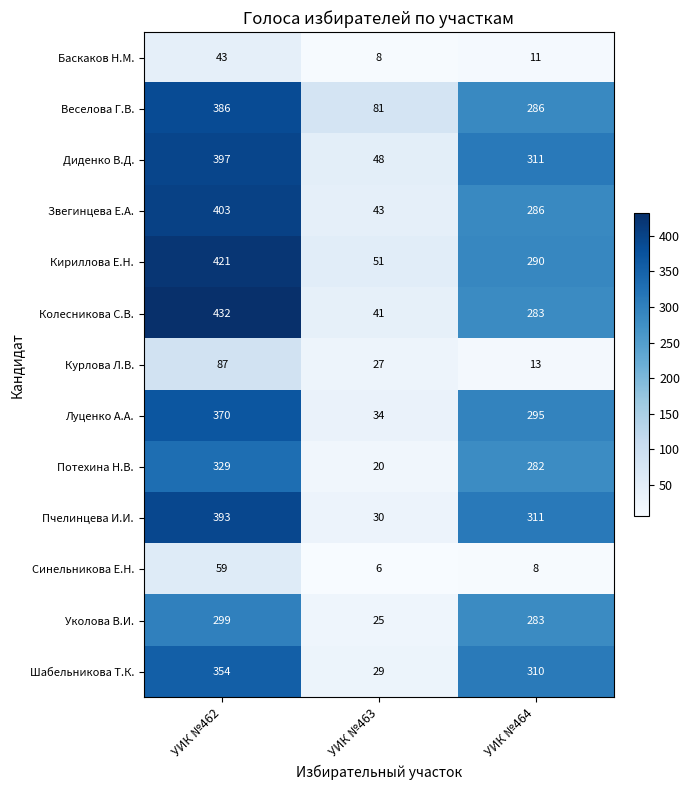

At which label is Шабельникова Т.К. closest to 191?

УИК №464